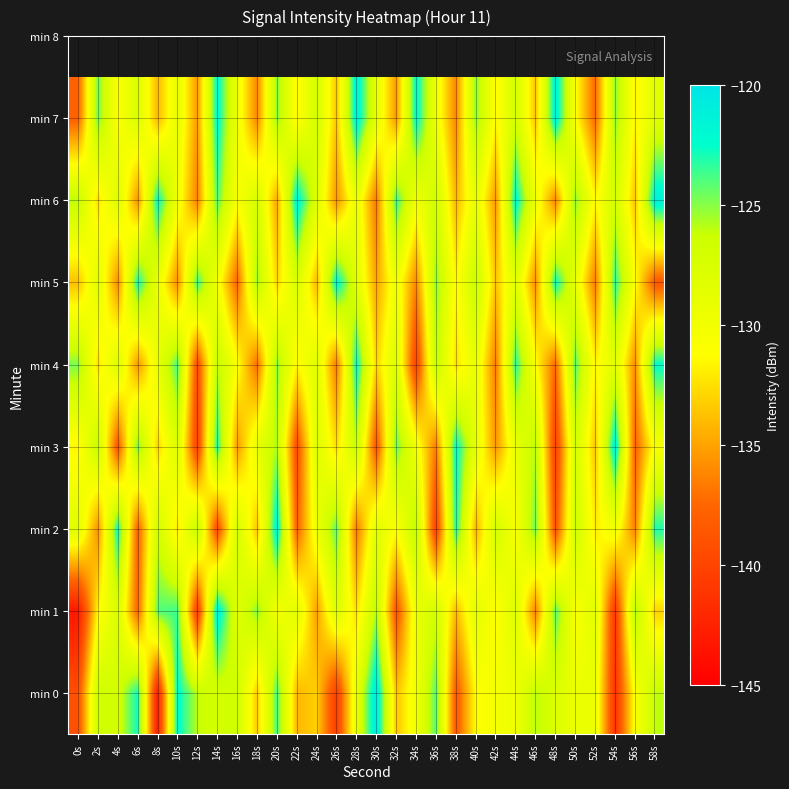

How many categories are shown in the chart?

30